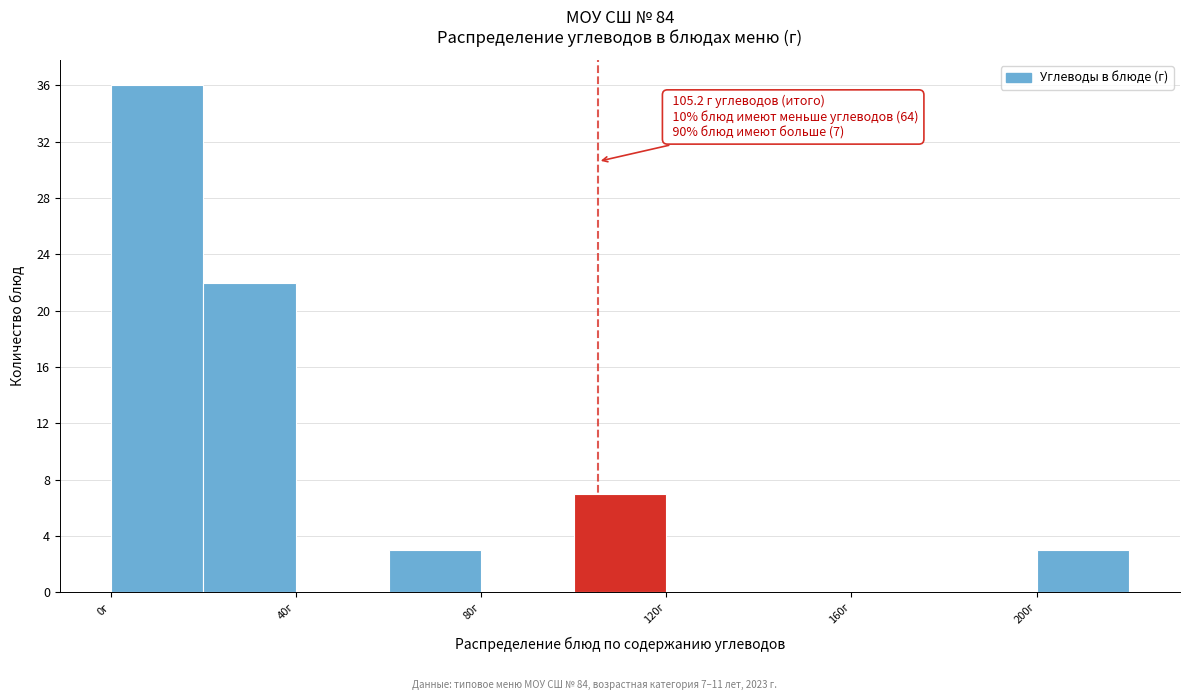

Which range on the x-axis has the tallest bar?

0 to 20